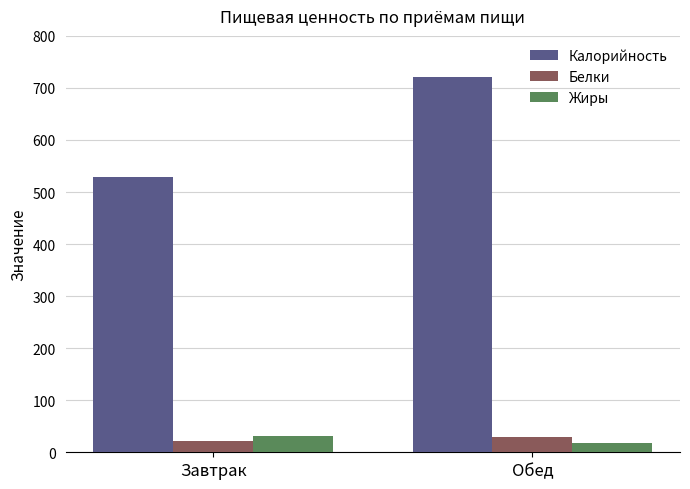

Reading left to right, extract all data points from this chart.

Калорийность: 528.2	720.8
Белки: 22.3	30.3
Жиры: 30.6	18.2